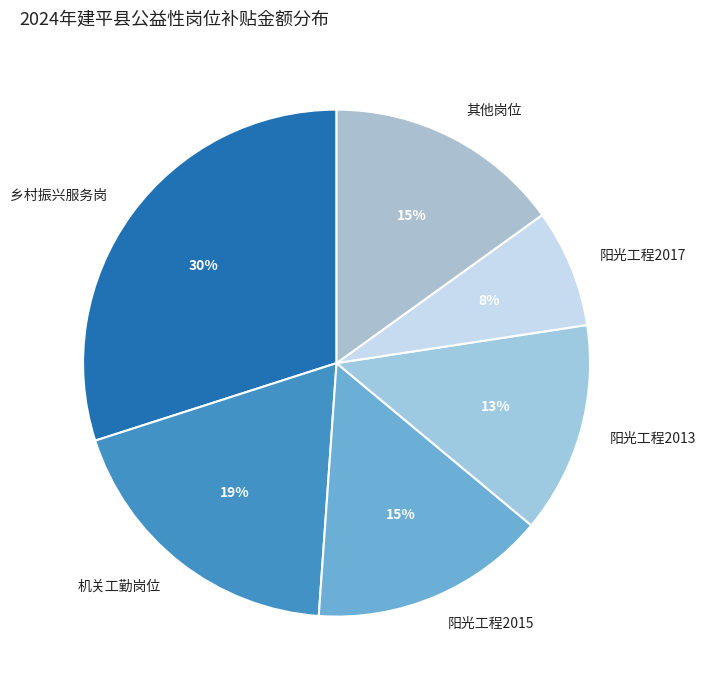

Is 阳光工程2017 the majority of the pie?

No